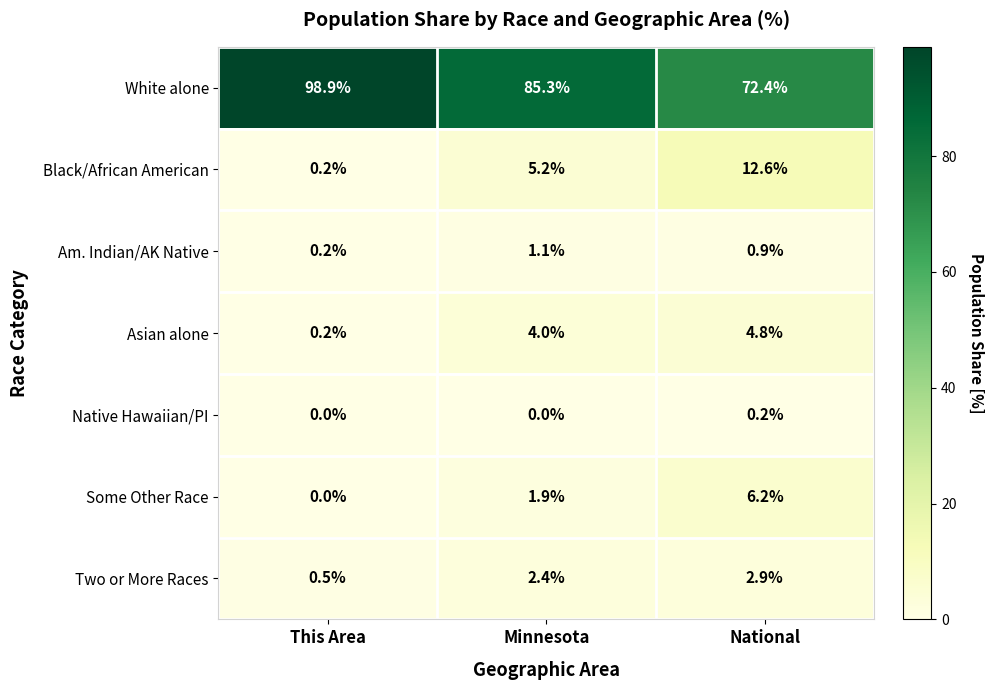

What is the spread (max minus min) of values at Minnesota?

85.3